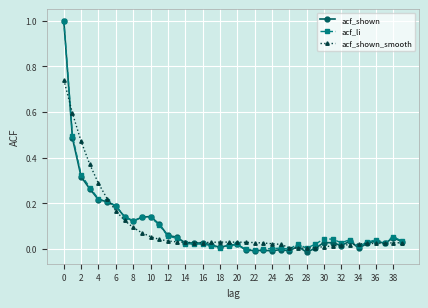

True or false: acf_shown has more than 1 points higher than both neighbors.

True